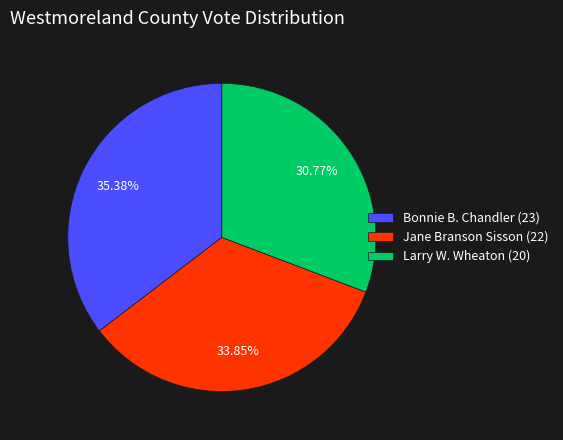

Does Bonnie B. Chandler account for over 50% of the chart?

No